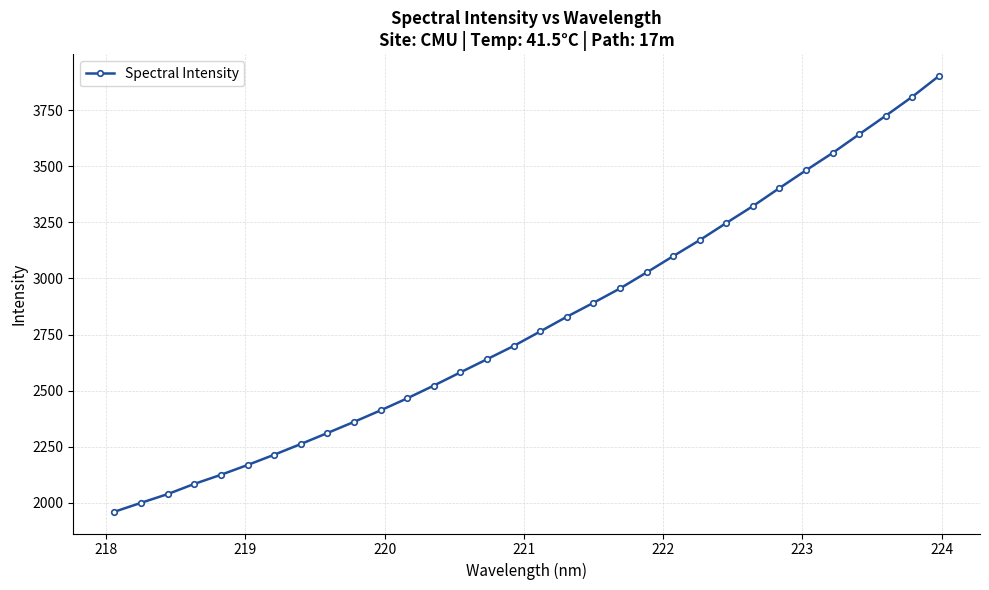

True or false: the data has more than 1 interior local peaks.

False